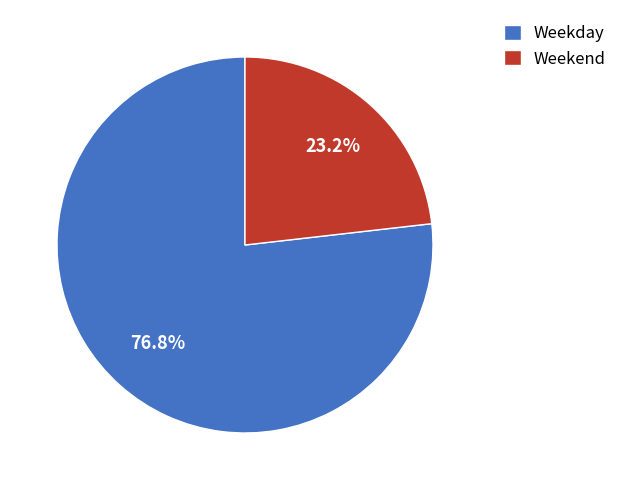

Count the number of slices in the pie.

2